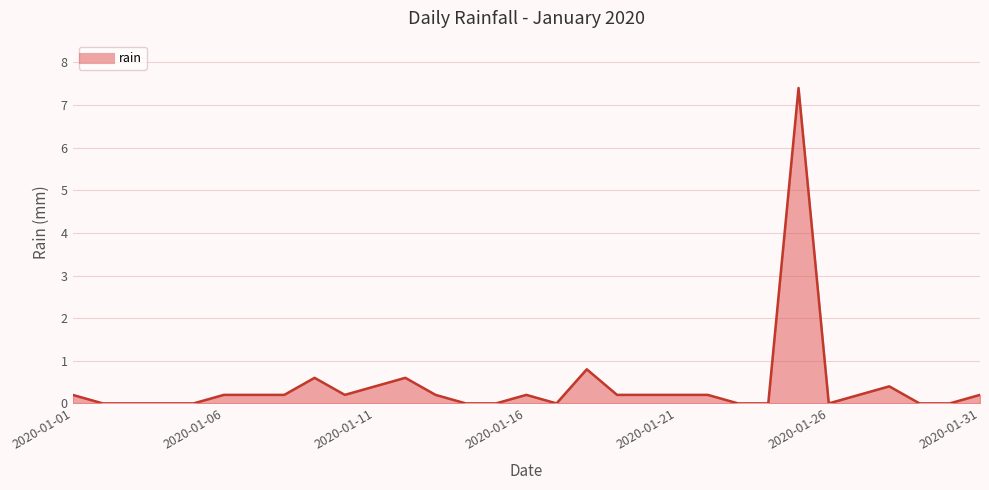

Reading left to right, what are all the values shown in this chart?

0.2	0.0	0.0	0.0	0.0	0.2	0.2	0.2	0.6	0.2	0.4	0.6	0.2	0.0	0.0	0.2	0.0	0.8	0.2	0.2	0.2	0.2	0.0	0.0	7.4	0.0	0.2	0.4	0.0	0.0	0.2